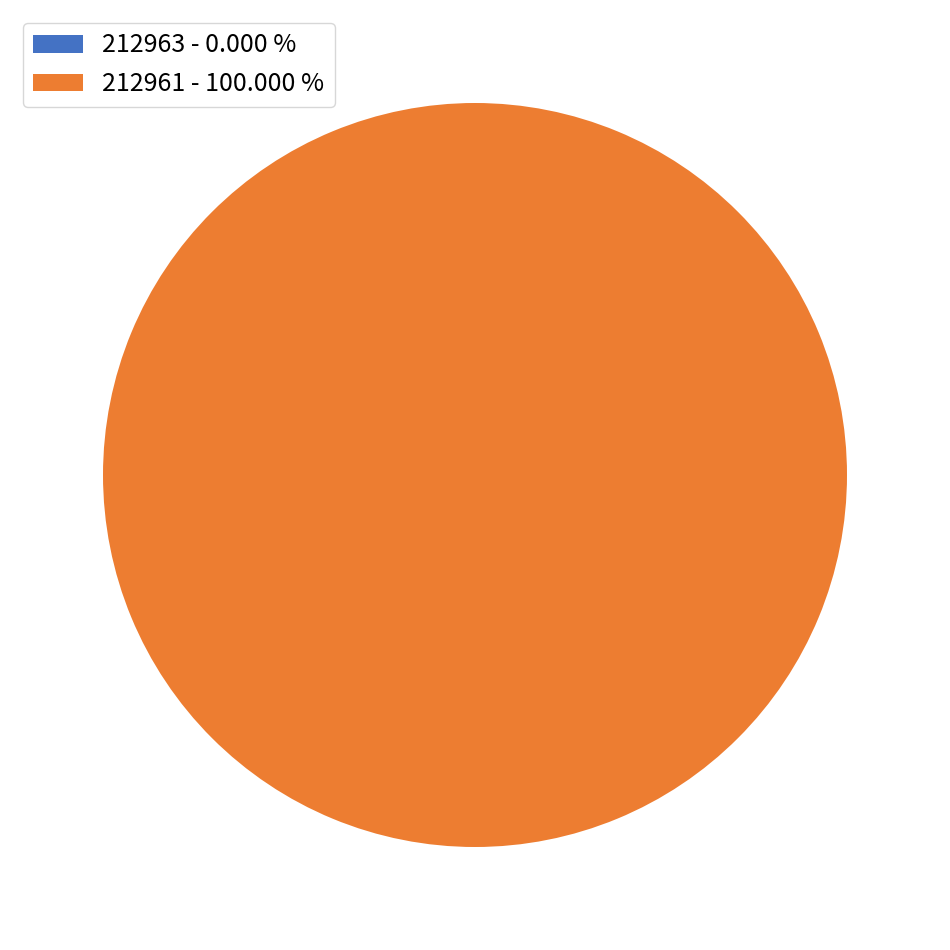

Do 212963 and 212961 together represent more than half of the pie?

Yes